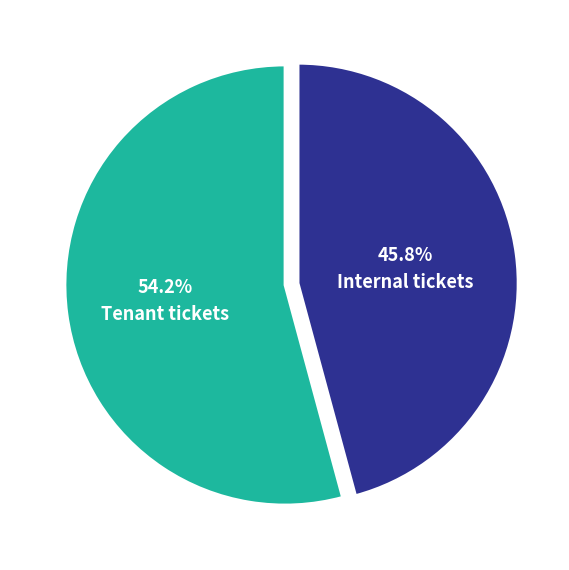

What percentage do Tenant tickets and Internal tickets together represent?

100.0%